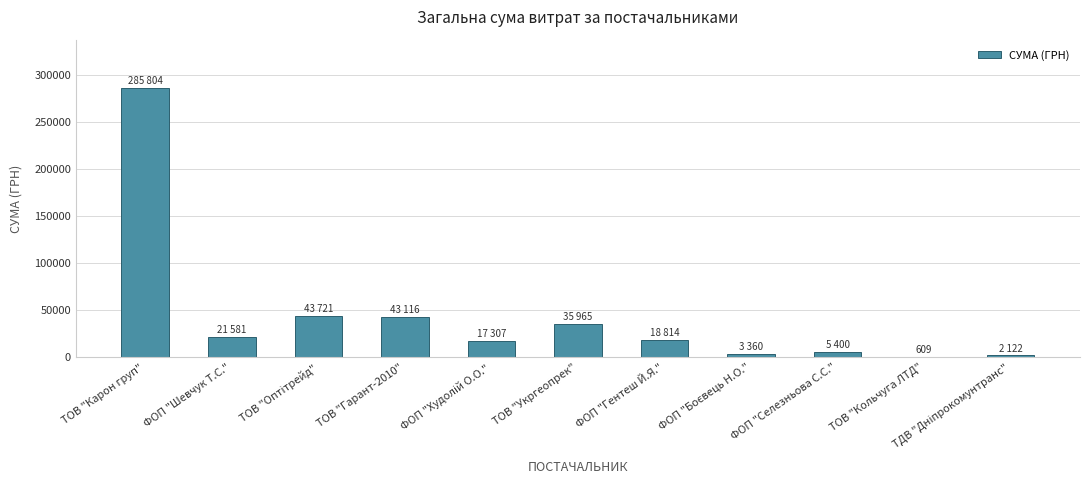

The value at ТОВ "Гарант-2010" is 72297.9. True or false?

False